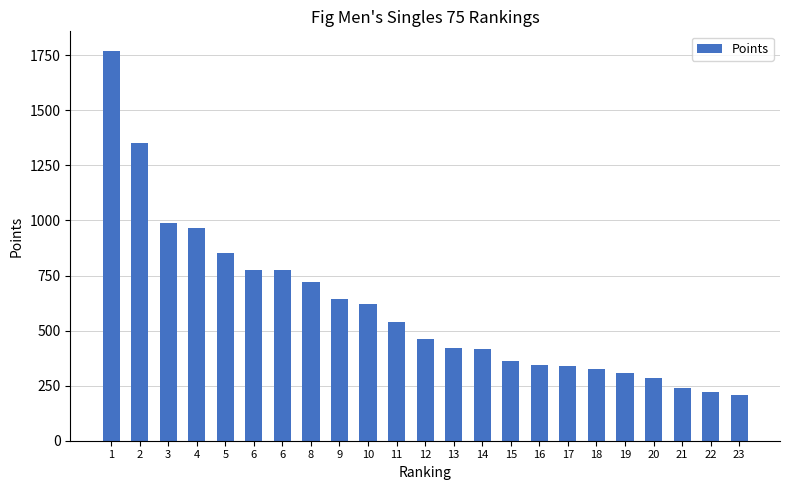

Are the bars horizontal?

No